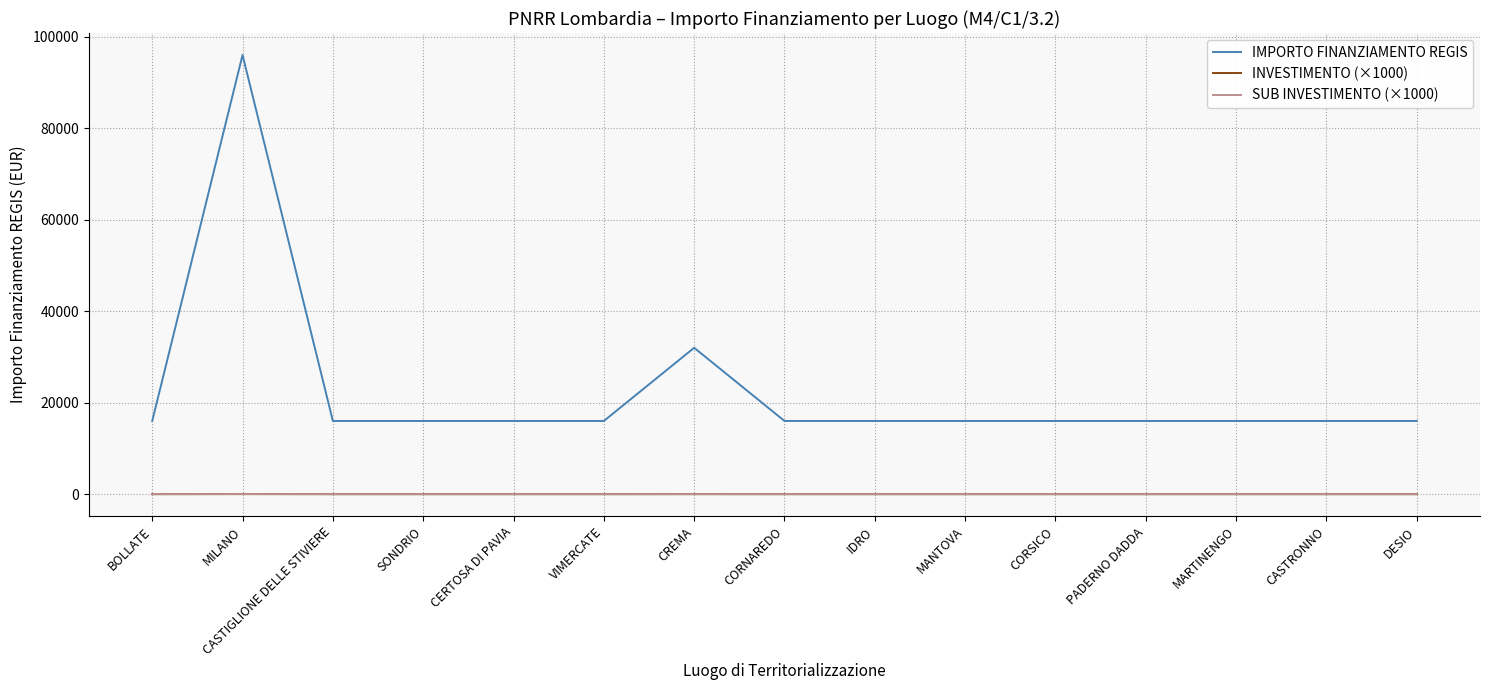

True or false: SUB INVESTIMENTO (×1000) and IMPORTO FINANZIAMENTO REGIS intersect in this chart.

False